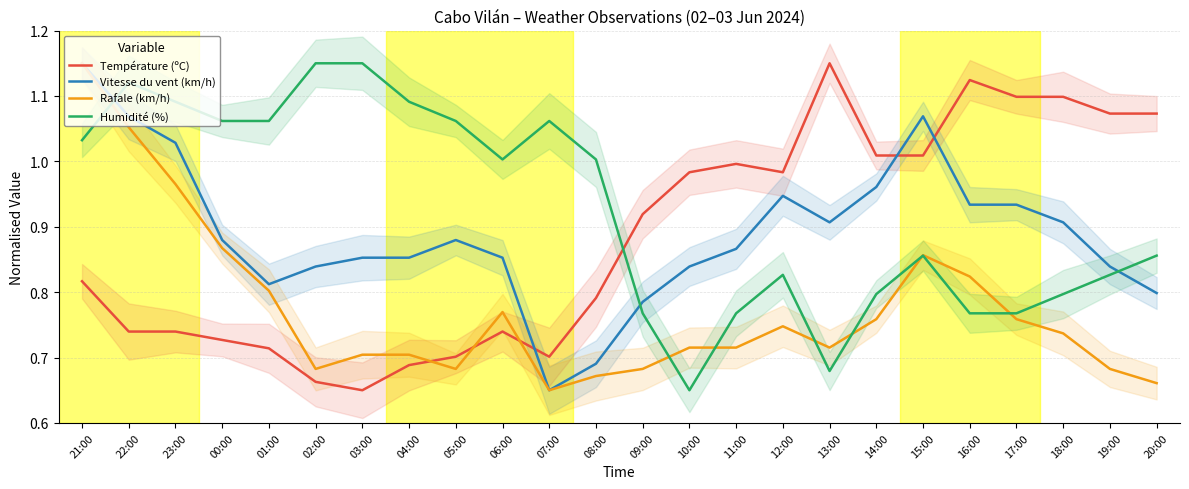

List the series in order of their peak value, lowest first.

Température (ºC), Vitesse du vent (km/h), Rafale (km/h), Humidité (%)